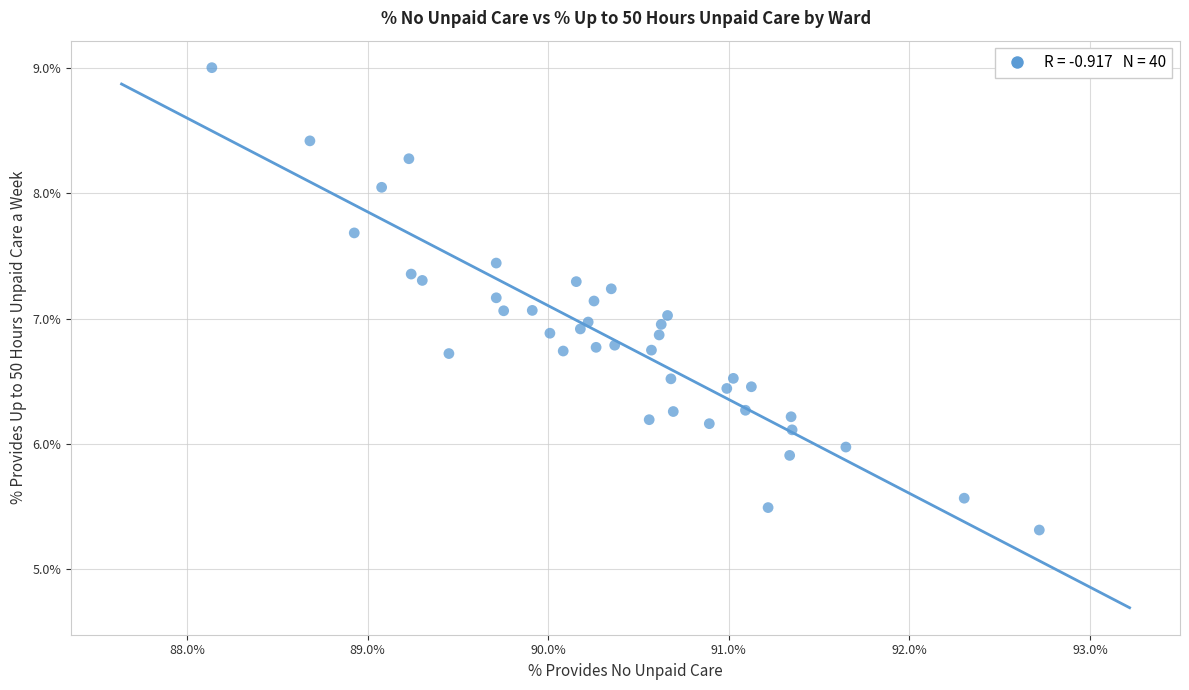

What is the range of X values (max minus min)?

4.6